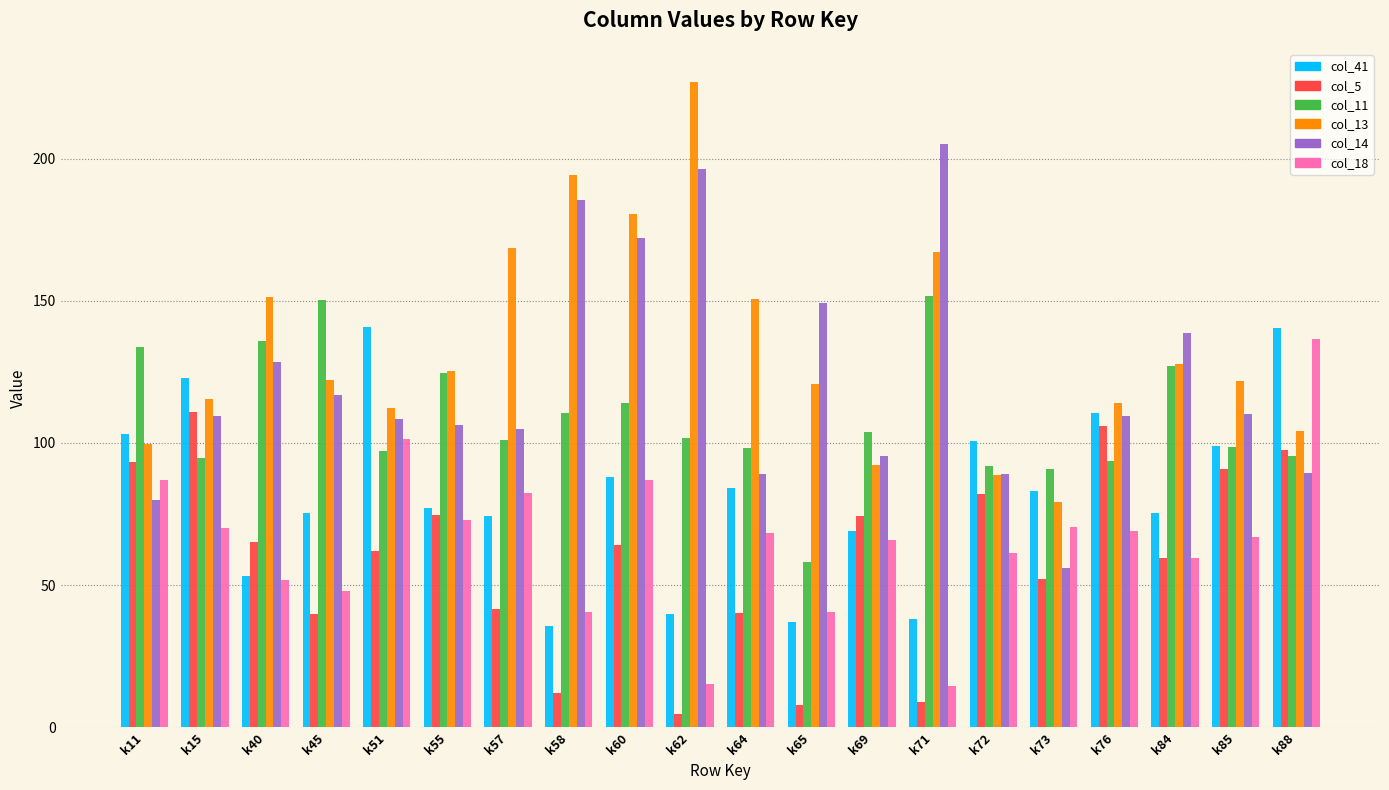

True or false: col_13 has a value of 114.0 at k76.

True